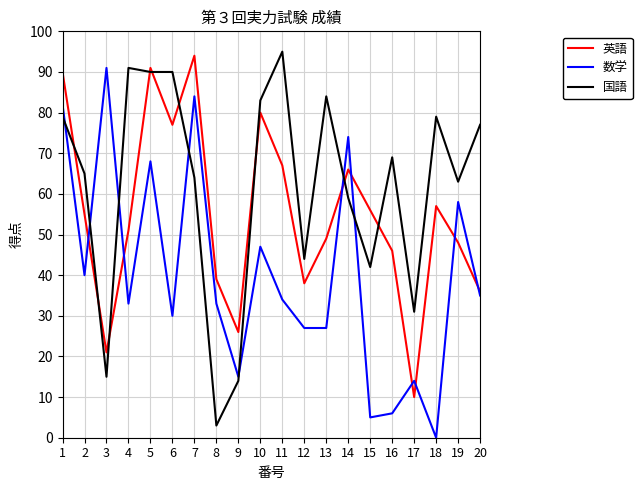

Reading left to right, extract all data points from this chart.

英語: 90	55	21	51	91	77	94	39	26	80	67	38	49	66	56	46	10	57	48	36
数学: 82	40	91	33	68	30	84	33	15	47	34	27	27	74	5	6	14	0	58	35
国語: 79	65	15	91	90	90	64	3	14	83	95	44	84	59	42	69	31	79	63	77